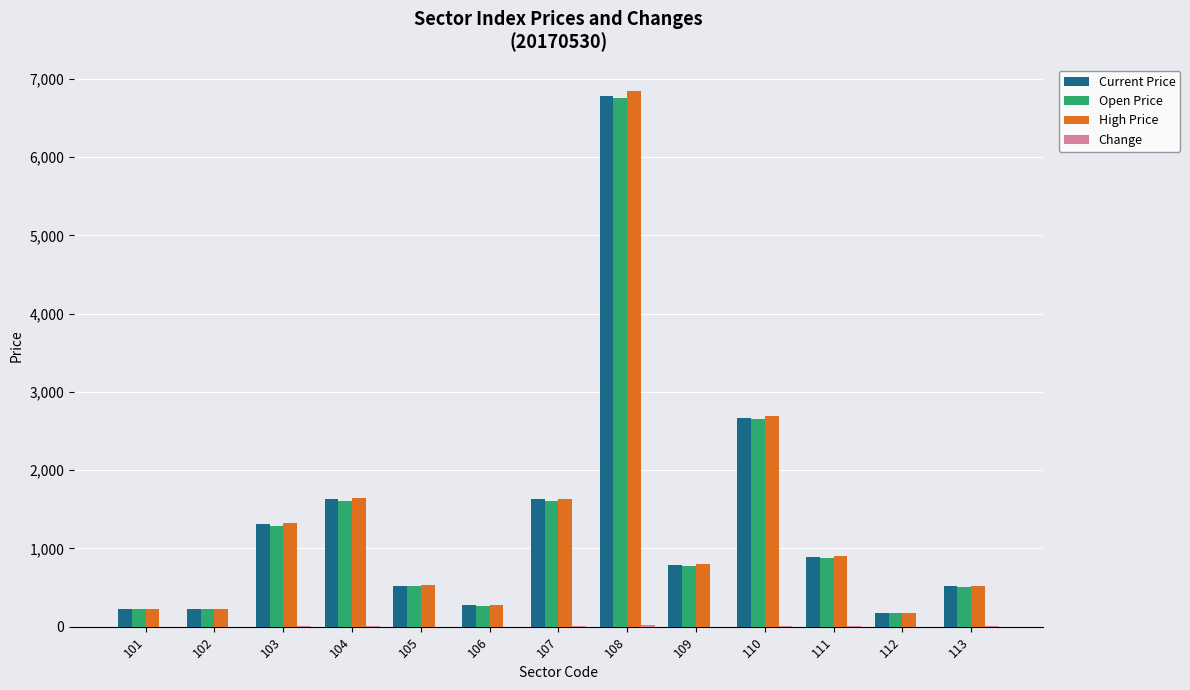

What is the highest value of the Open Price series?

6760